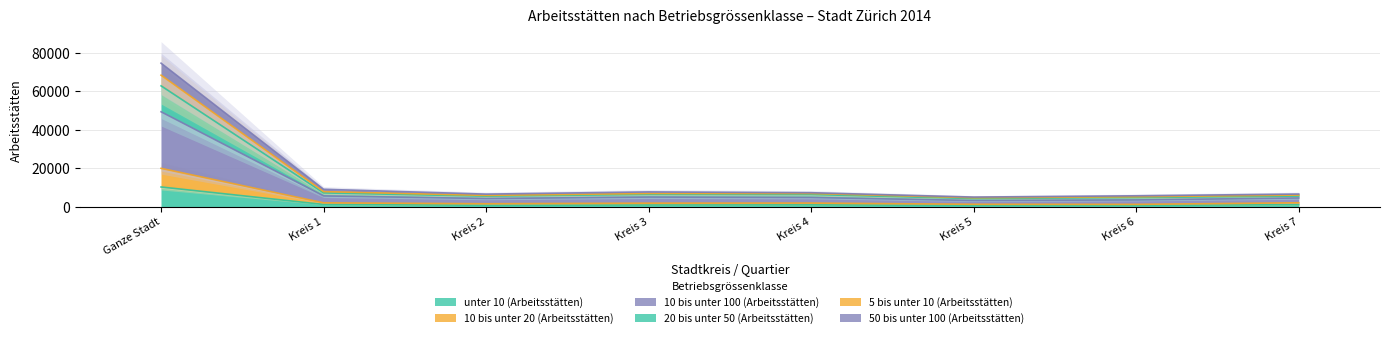

Is the value of unter 10 (Arbeitsstätten) at Kreis 6 greater than the value of 20 bis unter 50 (Arbeitsstätten) at Kreis 5?

No